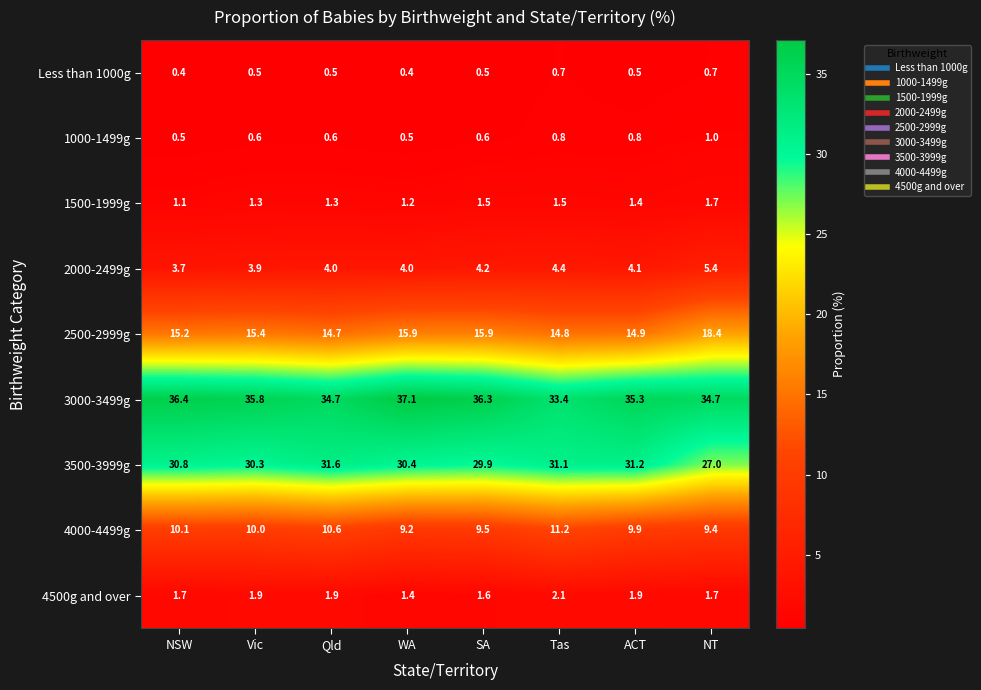

What is the spread (max minus min) of values at Qld?

34.2